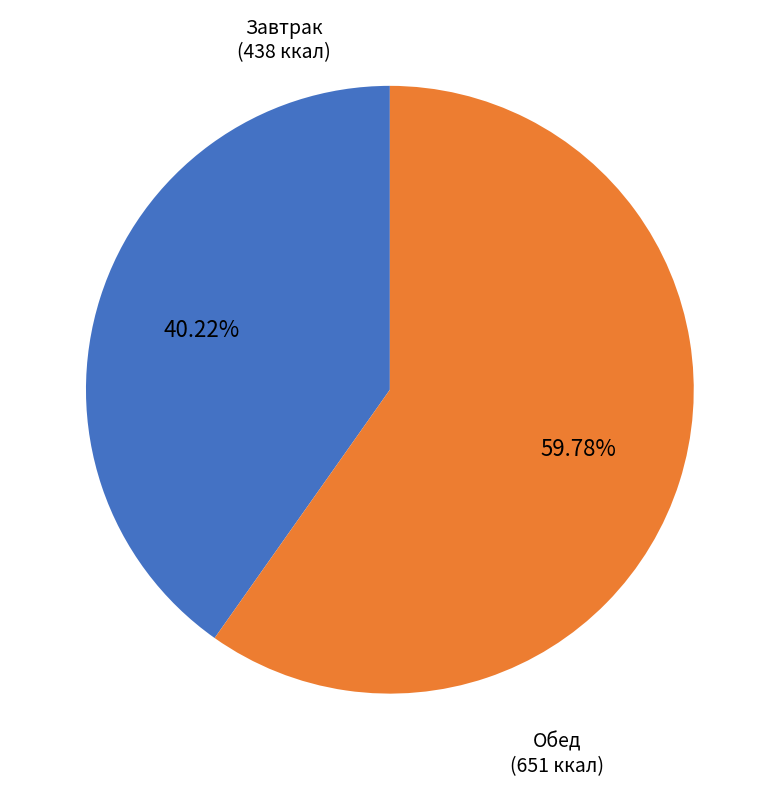

Count the number of slices in the pie.

2